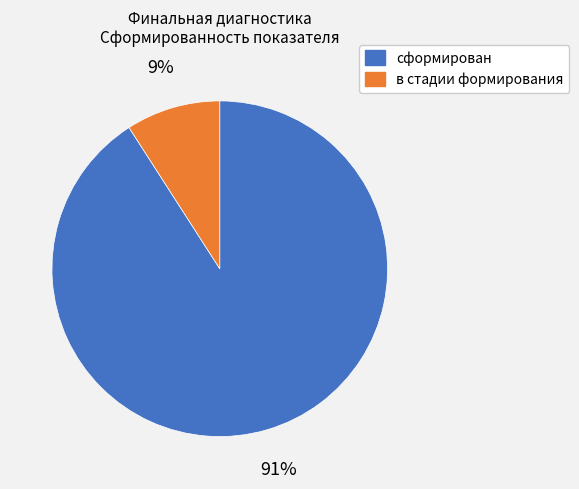

Rank the categories by value from highest to lowest.

сформирован, в стадии формирования